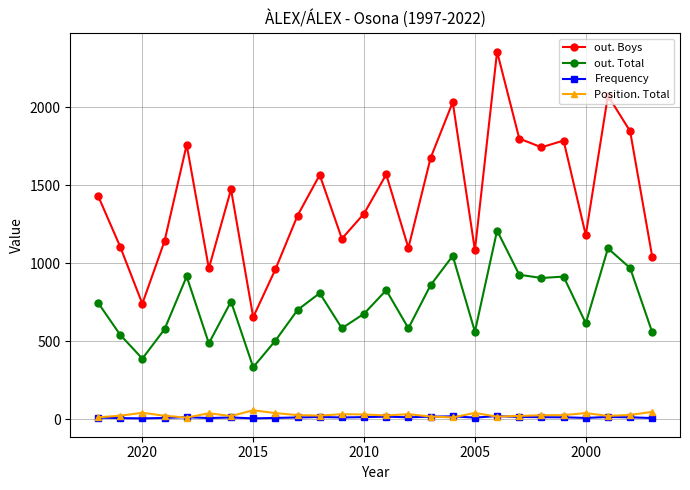

What is the sum of all Frequency values?

295